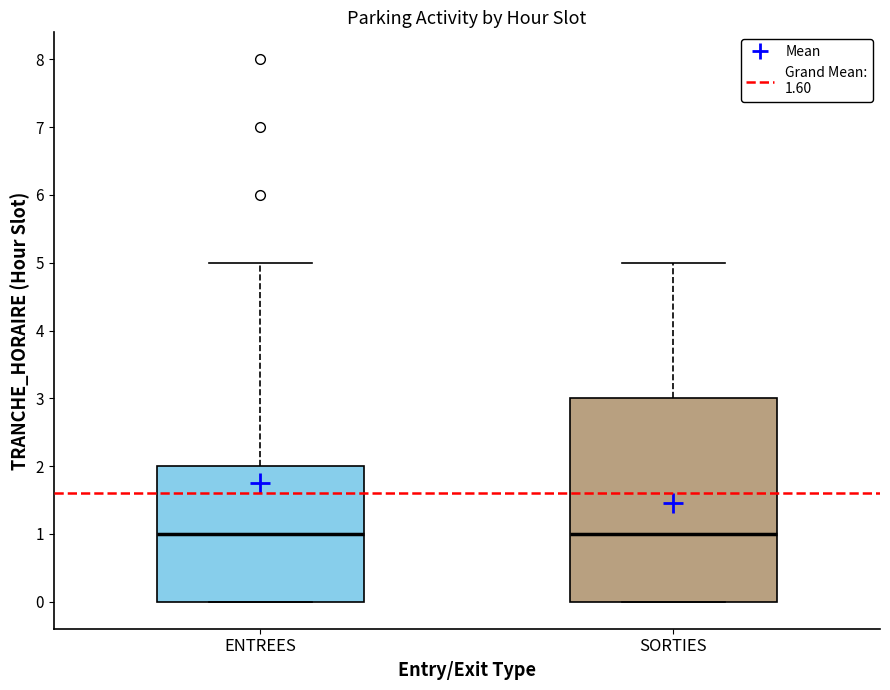

Reading left to right, transcribe this box plot: for each box, give where its median line is, the range the box spans, and where its two whiskers end, as read against the y-axis. The values are not printed on the chart, so give them approximately, as read against the axis.

ENTREES: median 1, box 0 to 2, whiskers 0 to 5
SORTIES: median 1, box 0 to 3, whiskers 0 to 5